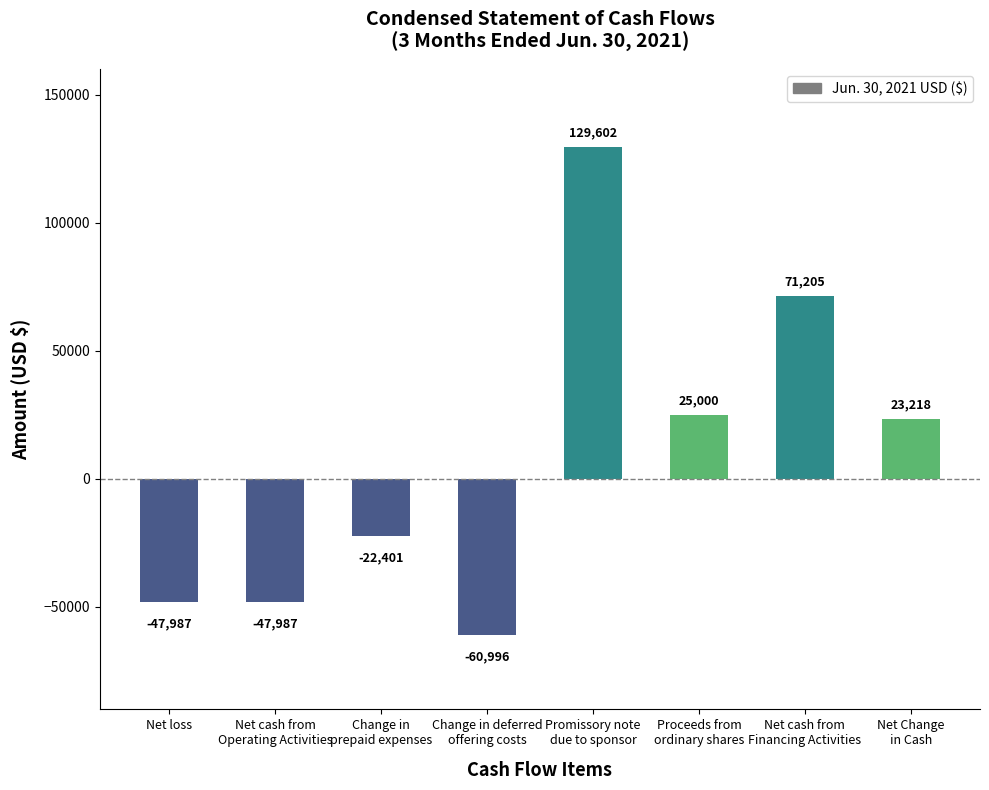

The value at Net cash from
Financing Activities is 21536. True or false?

False